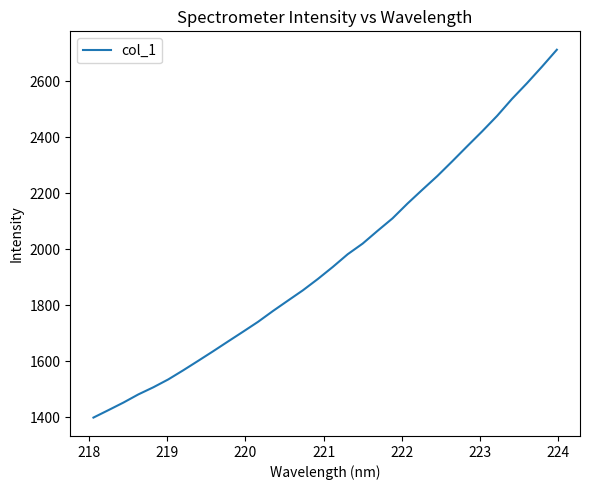

Does the chart display data point markers on the line(s)?

No